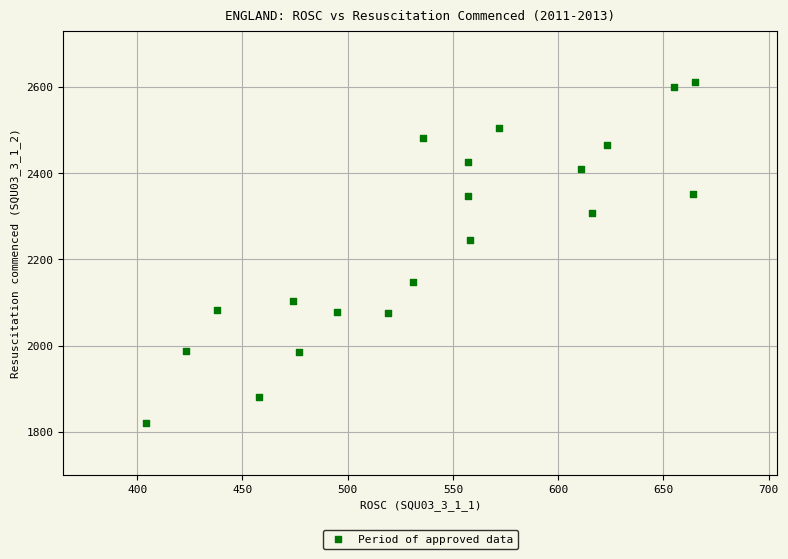

What Y value in the scatter plot is closest to 2215?

2245